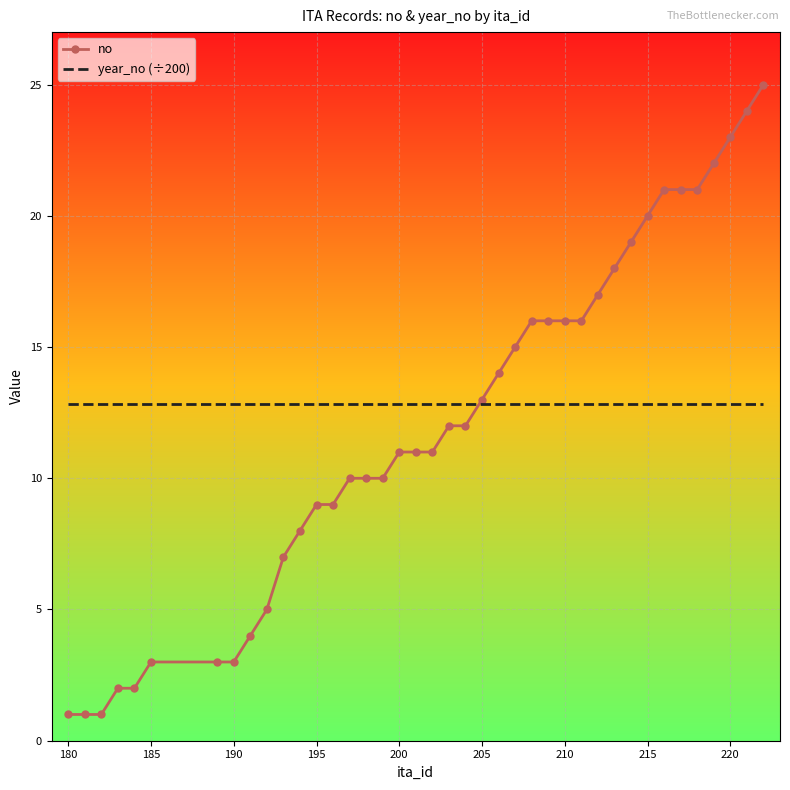

List the series in order of their peak value, lowest first.

year_no (÷200), no